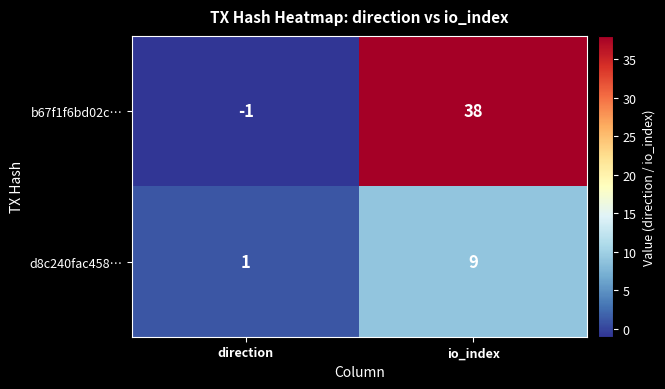

At which label is d8c240fac458… closest to 5?

direction